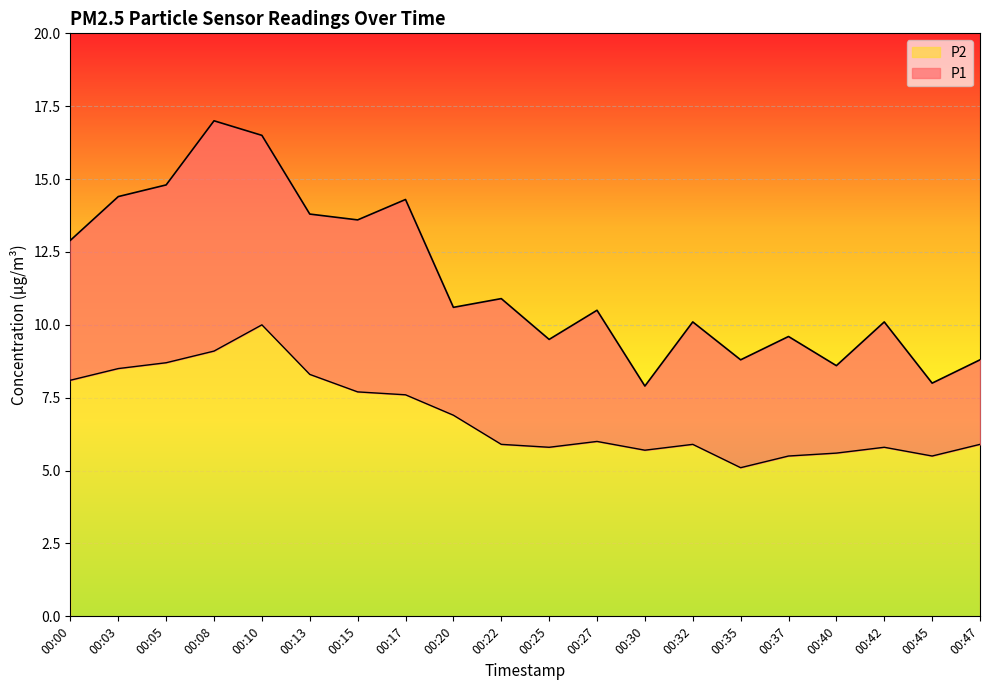

True or false: P1 has more than 1 points higher than both neighbors.

True